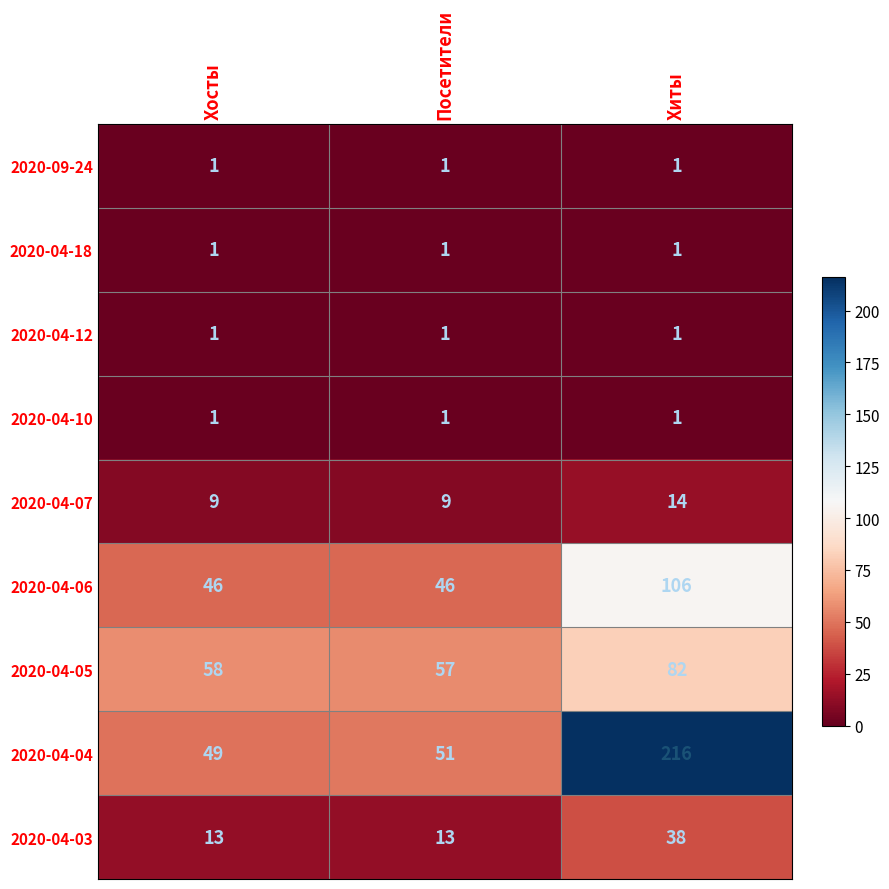

Reading right to left, transcribe all the data shown in this chart.

2020-09-24: 1	1	1
2020-04-18: 1	1	1
2020-04-12: 1	1	1
2020-04-10: 1	1	1
2020-04-07: 14	9	9
2020-04-06: 106	46	46
2020-04-05: 82	57	58
2020-04-04: 216	51	49
2020-04-03: 38	13	13